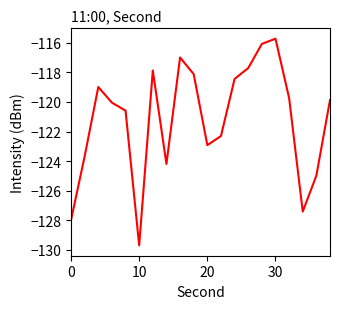

What is the smallest value displayed?

-129.7